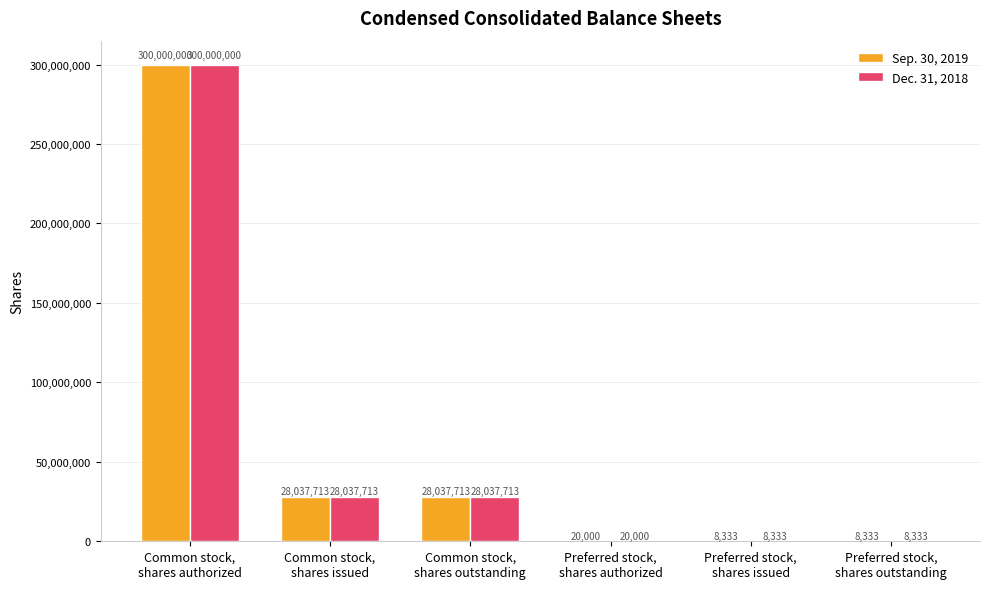

The Dec. 31, 2018 series shows 63366263 at Common stock,
shares authorized. True or false?

False